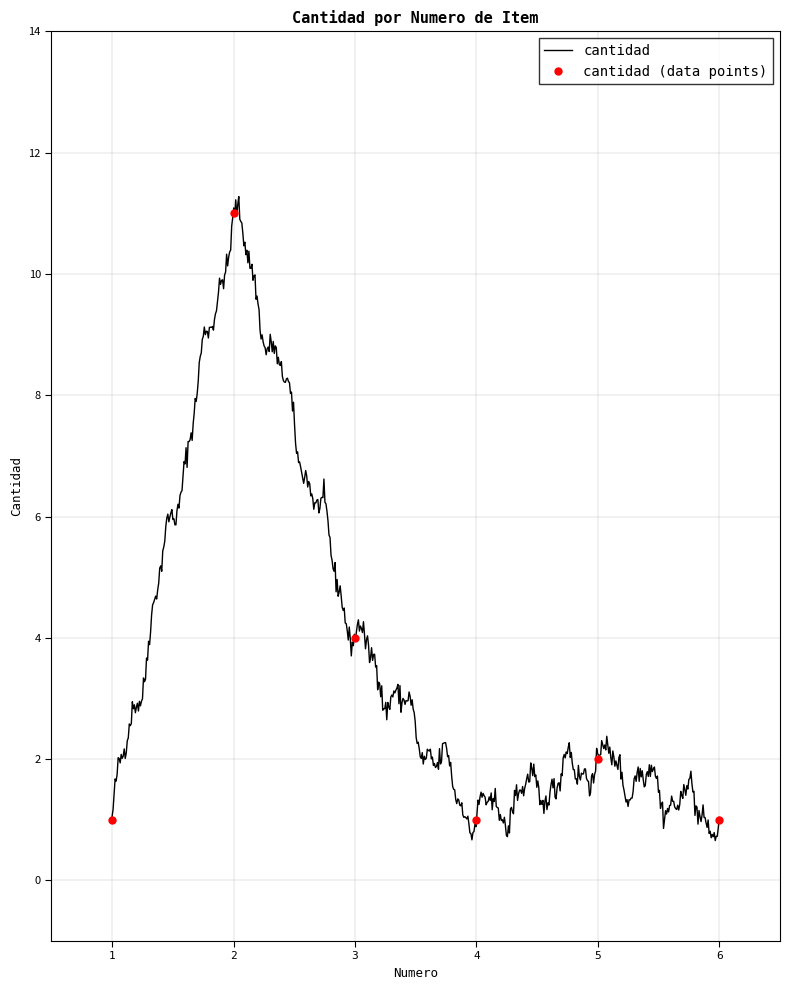

What is the change in value from 3 to 5?

-2